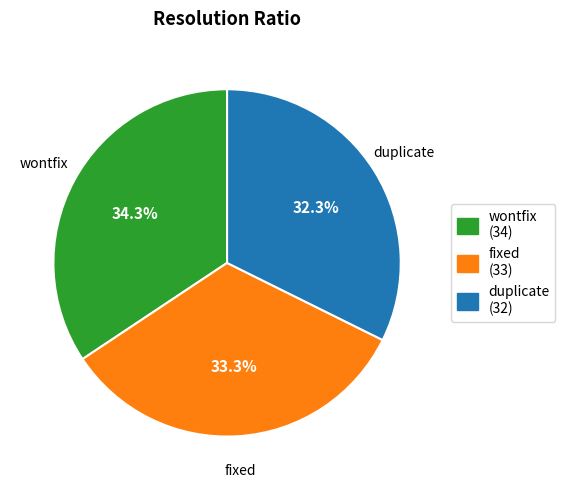

Does wontfix account for over 50% of the chart?

No